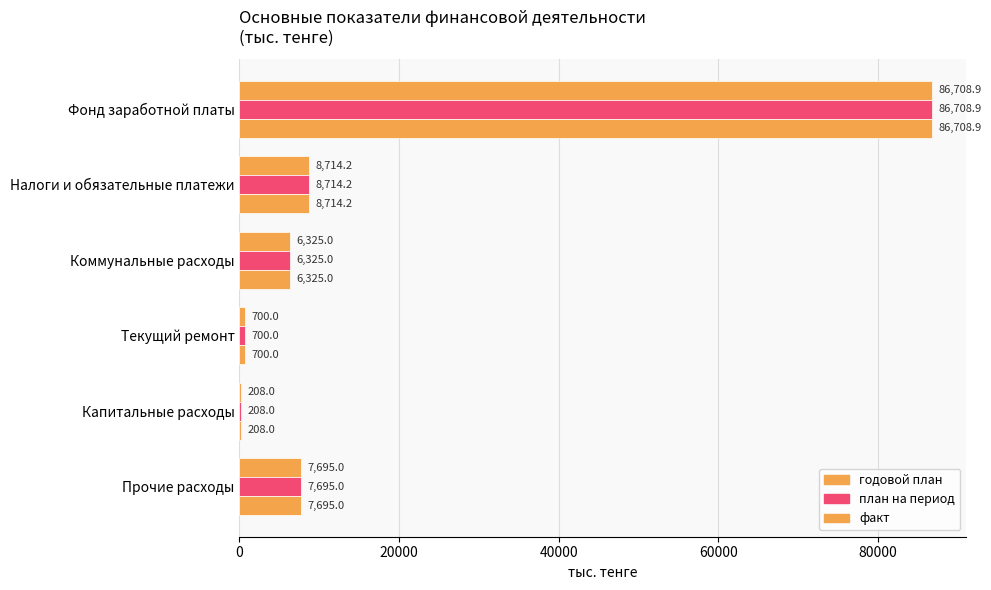

Which series has the largest range (max minus min)?

годовой план